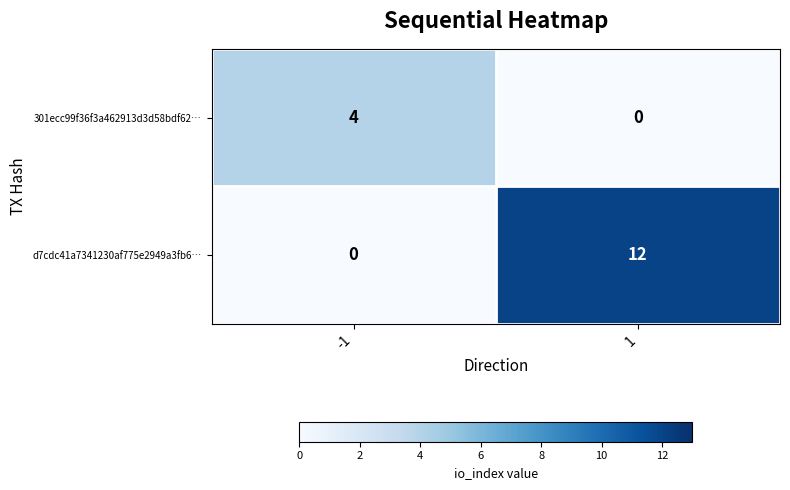

List the series in order of their overall mean, lowest first.

301ecc99f36f3a462913d3d58bdf62…, d7cdc41a7341230af775e2949a3fb6…